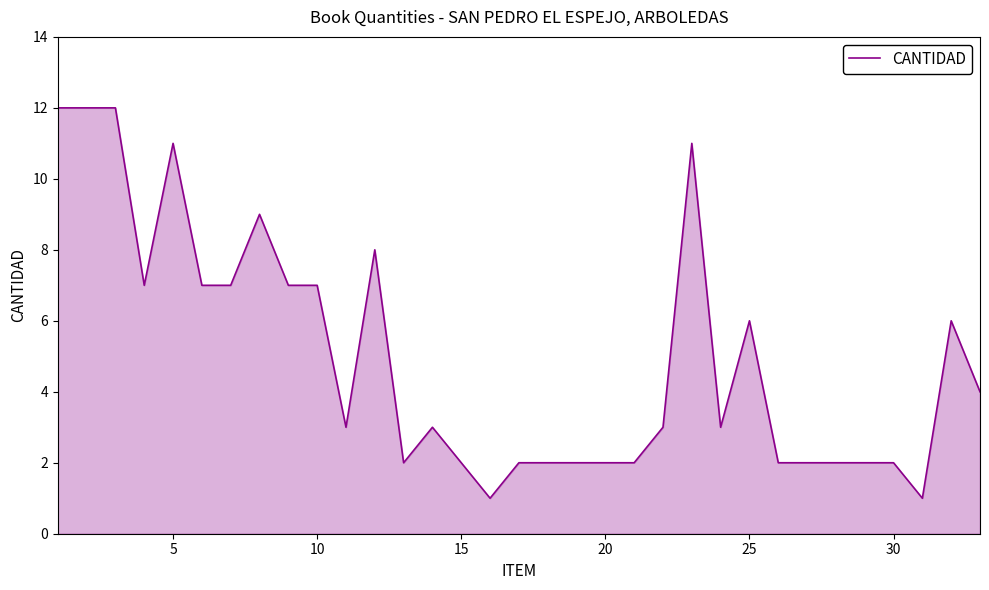

What is the greatest value displayed?

12